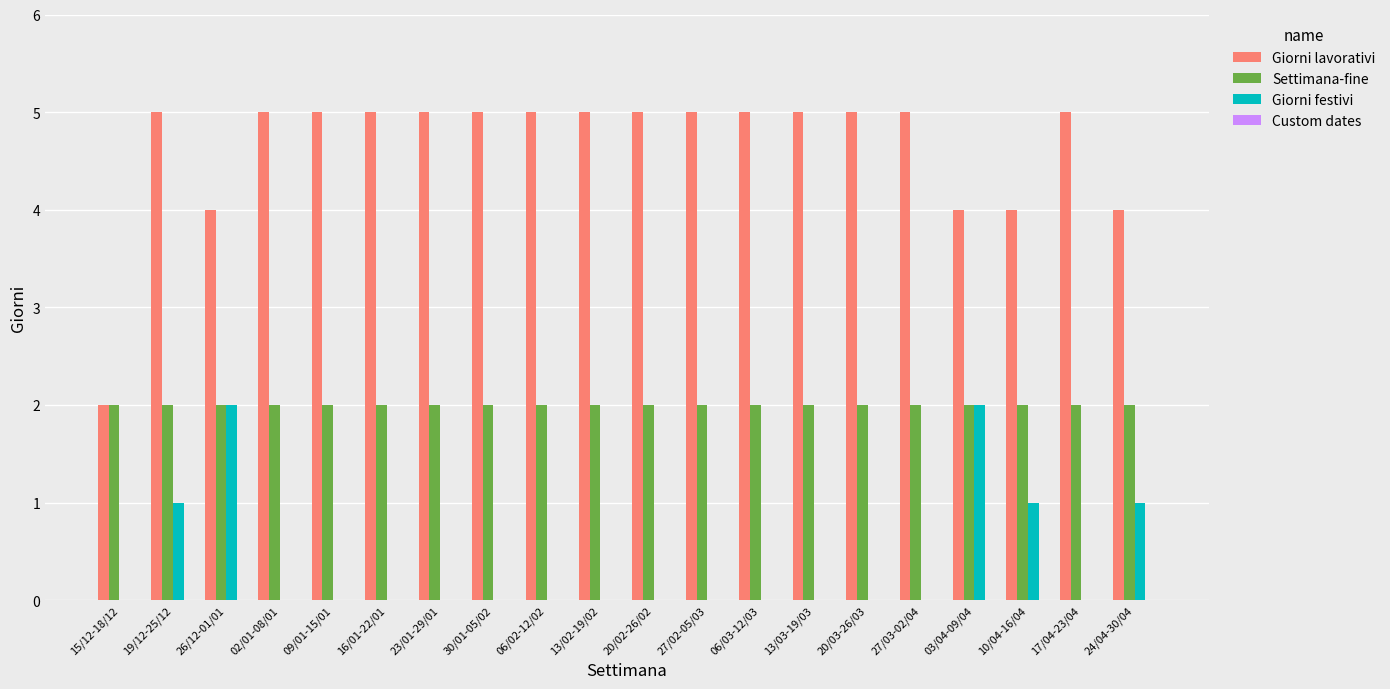

Is it true that Giorni festivi equals 1 at 16/01-22/01?

False